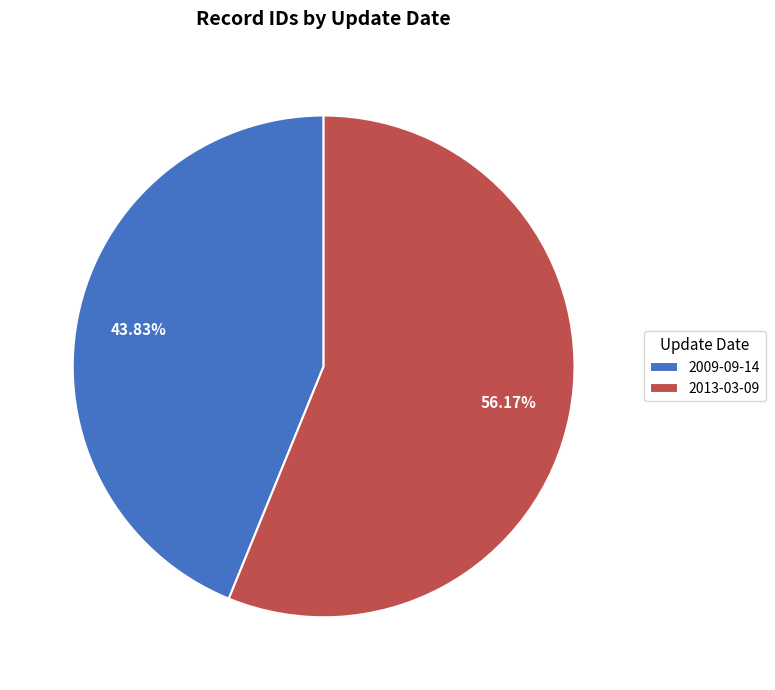

The 2009-09-14 slice represents 38% of the pie. True or false?

False